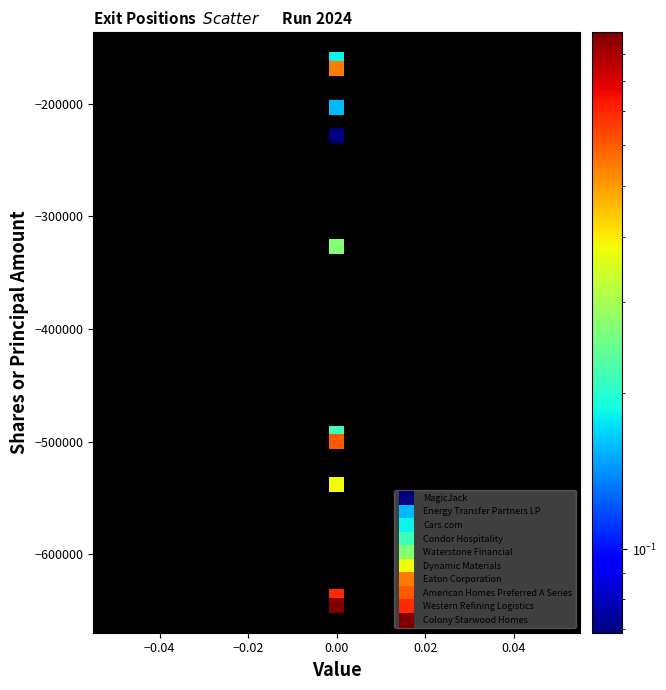

What are all the series names shown in the legend?

MagicJack, Energy Transfer Partners LP, Cars.com, Condor Hospitality, Waterstone Financial, Dynamic Materials, Eaton Corporation, American Homes Preferred A Series, Western Refining Logistics, Colony Starwood Homes